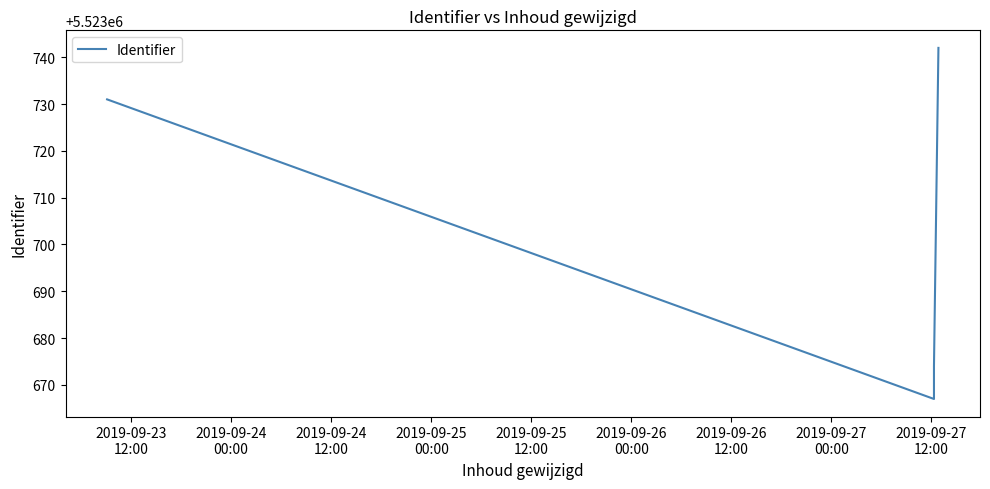

What is the sum of the values at 2019-09-25
00:00 and 2019-09-24
12:00?

11047416